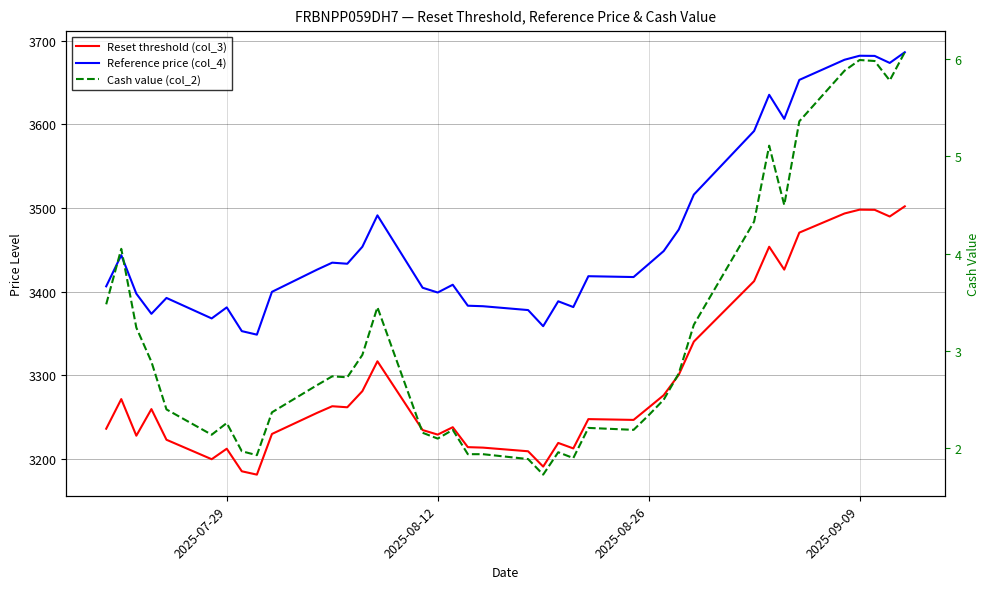

What are all the series names shown in the legend?

Reset threshold (col_3), Reference price (col_4), Cash value (col_2)